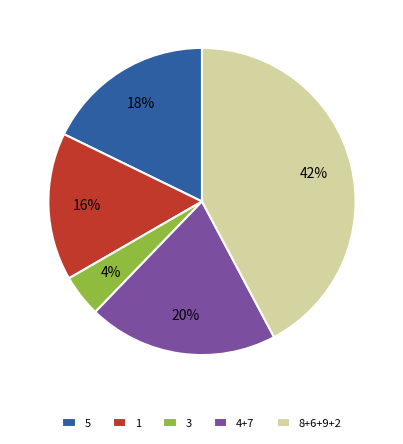

Between 5 and 3, which is larger?

5